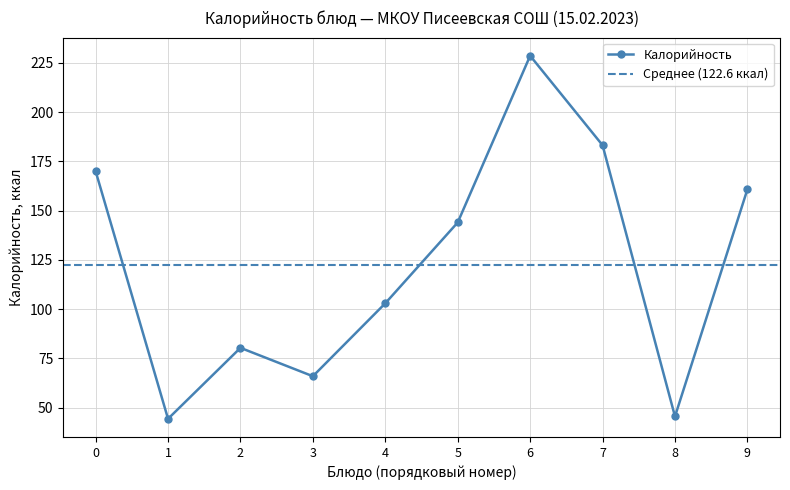

At which label is Калорийность closest to 136?

5